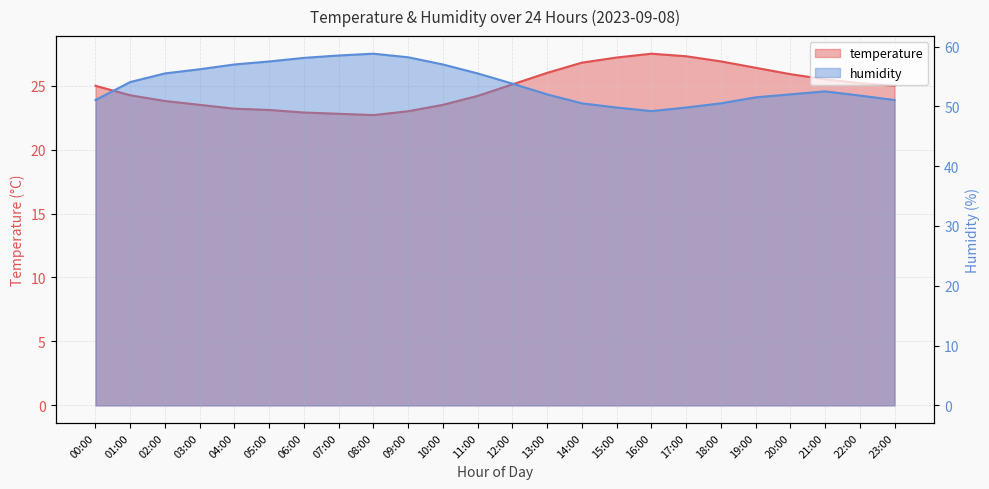

What is the approximate value of humidity at 01:00?

54.1